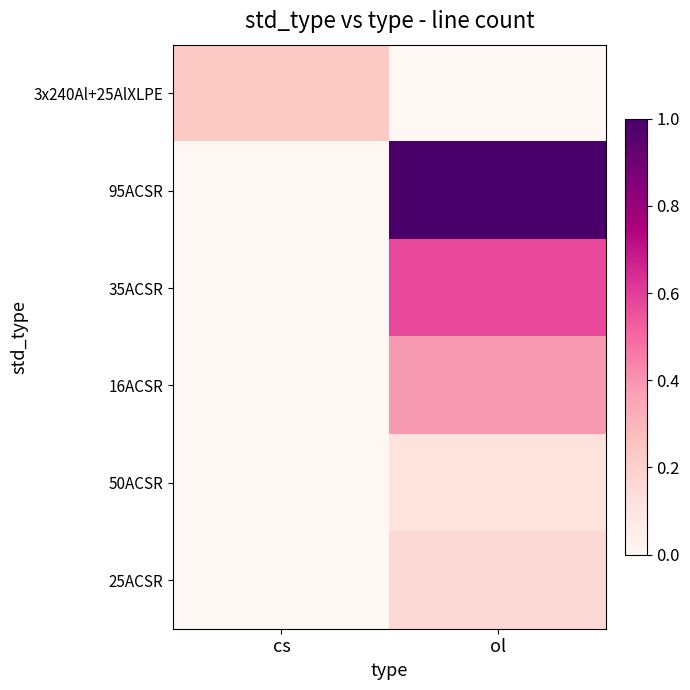

Which series has the widest spread of values?

95ACSR